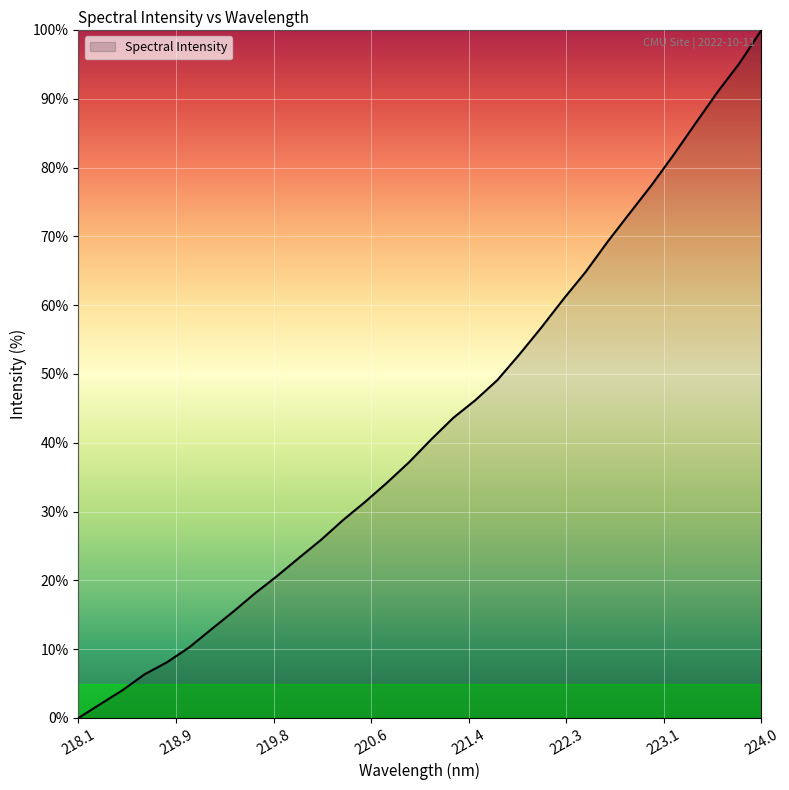

Does the chart display data point markers on the line(s)?

No